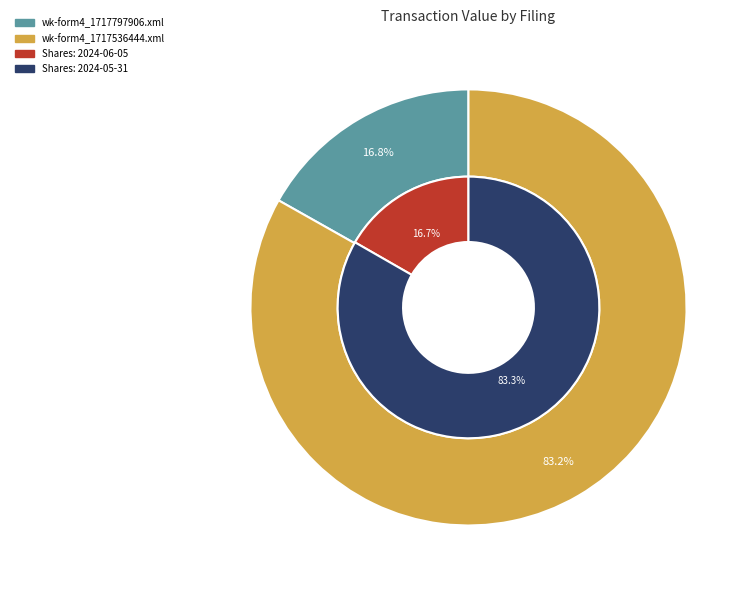

What is the change in value from wk-form4_1717797906.xml to wk-form4_1717536444.xml?

+3930556